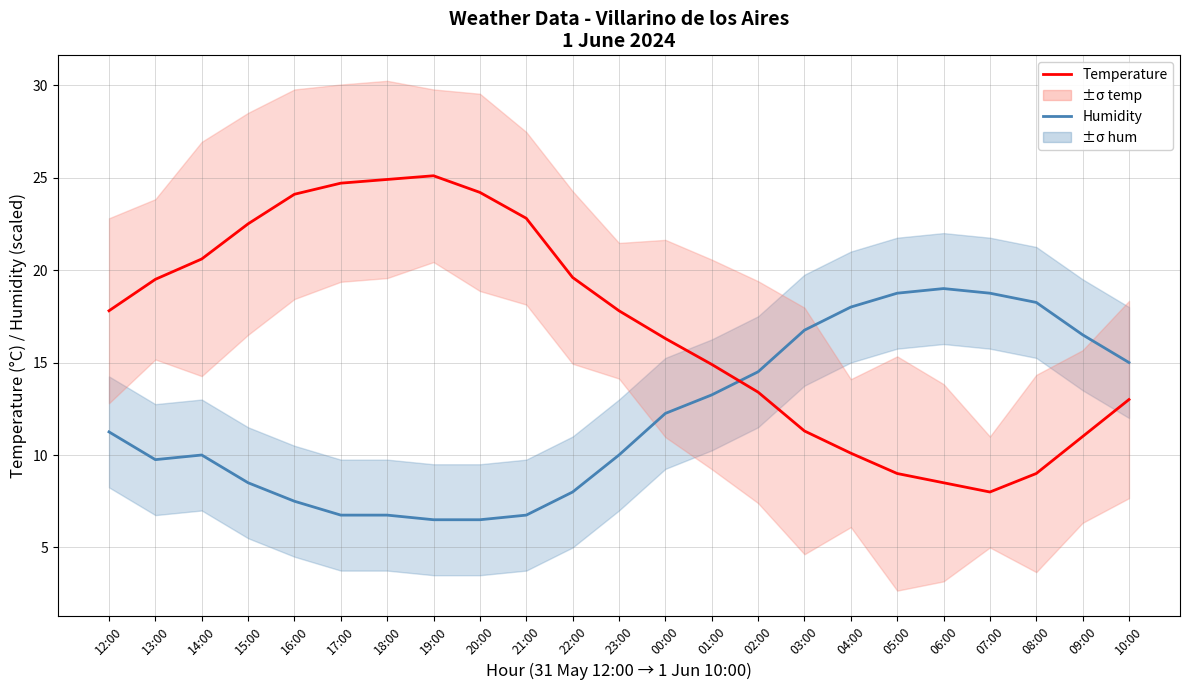

Reading right to left, what are all the values shown in this chart?

Humidity (scaled): 15.0	16.5	18.2	18.8	19.0	18.8	18.0	16.8	14.5	13.2	12.2	10.0	8.0	6.8	6.5	6.5	6.8	6.8	7.5	8.5	10.0	9.8	11.2
Temperature (°C): 13.0	11.0	9.0	8.0	8.5	9.0	10.1	11.3	13.4	14.9	16.3	17.8	19.6	22.8	24.2	25.1	24.9	24.7	24.1	22.5	20.6	19.5	17.8